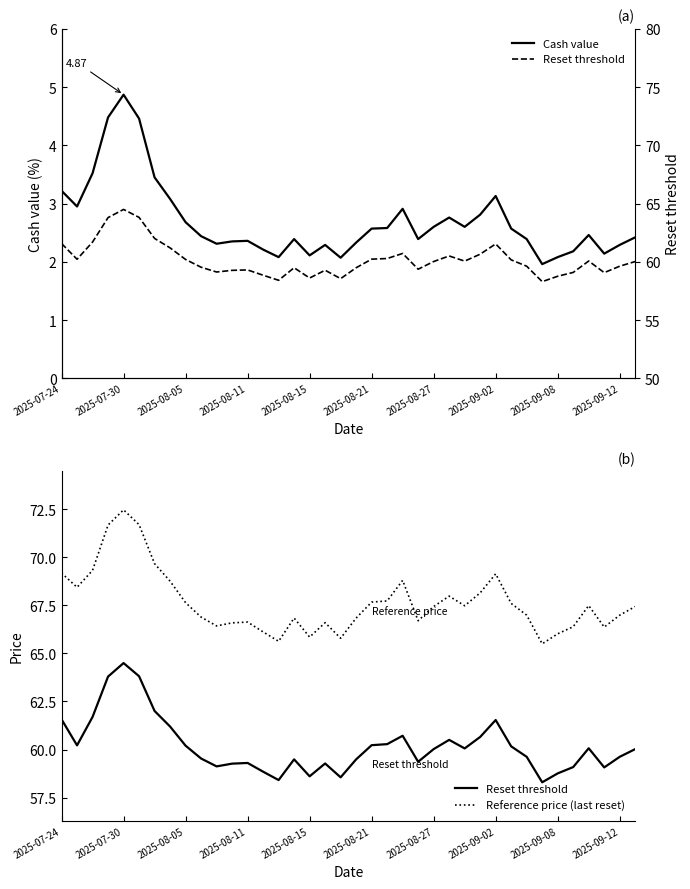

Which series changed the most between 11 and 17?

Cash value